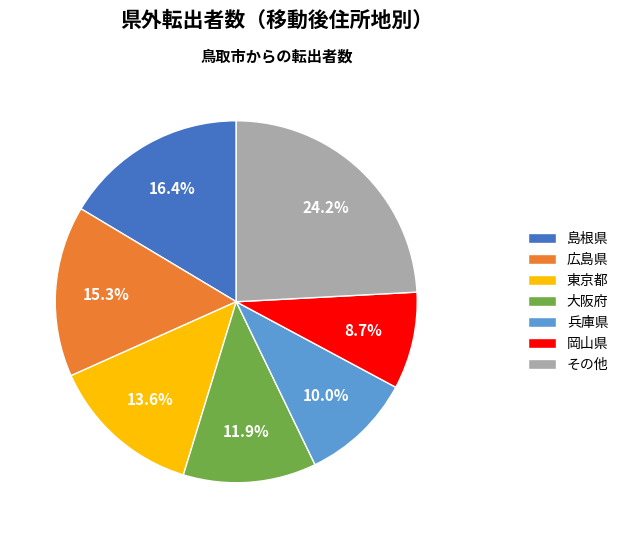

Does 大阪府 represent more than half of the total?

No